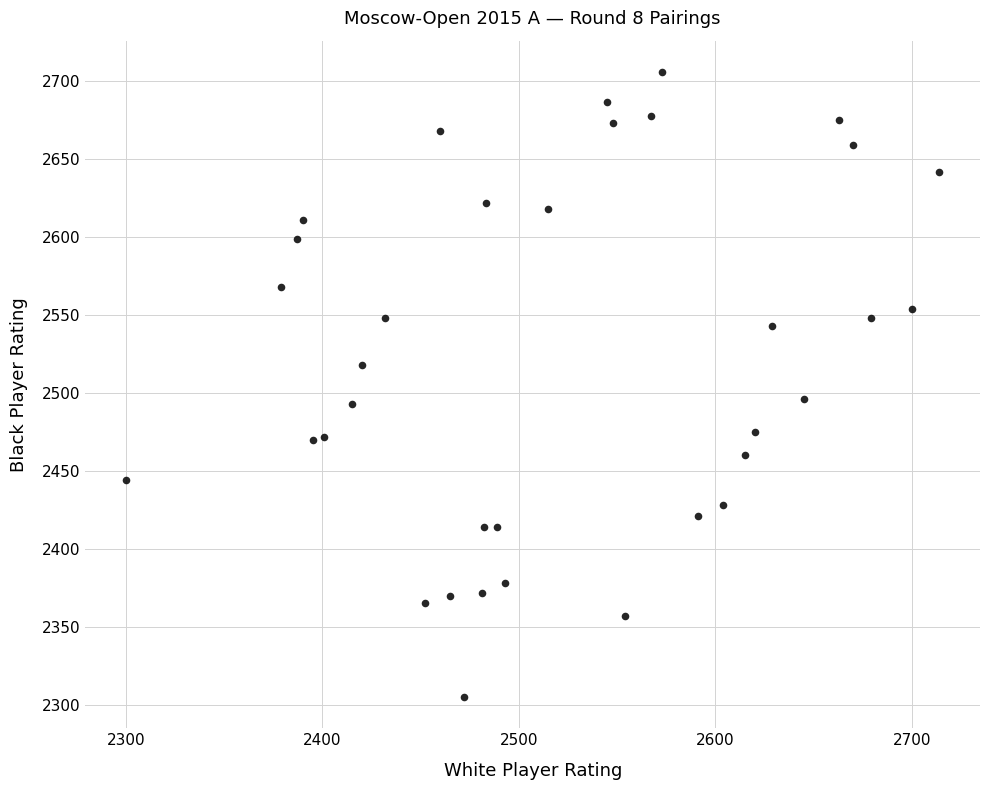

What is the range of Y values (max minus min)?

401